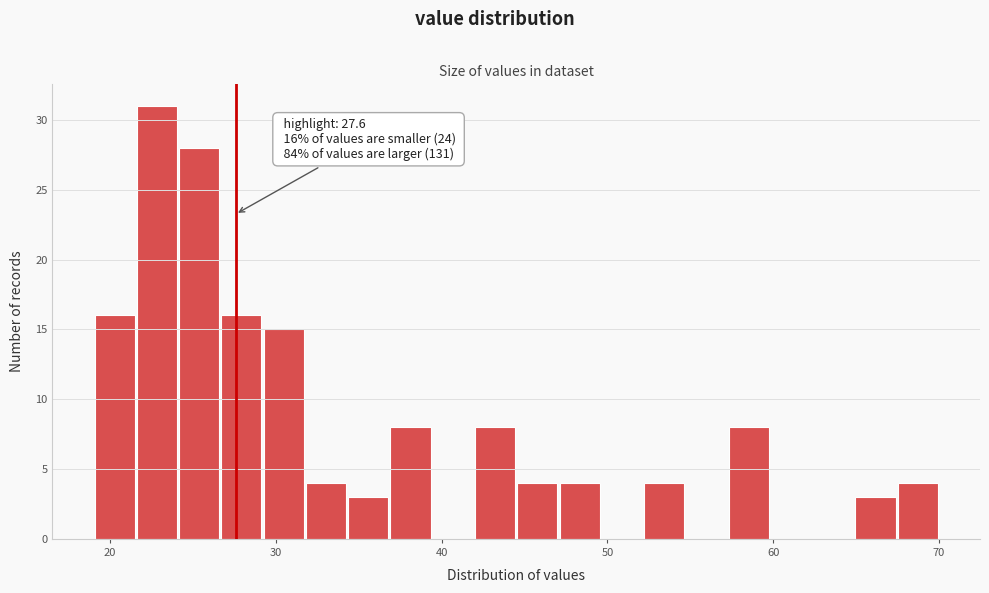

Around what value on the x-axis is the tallest bar? Give the approximate position of its centre, as read against the axis.

23